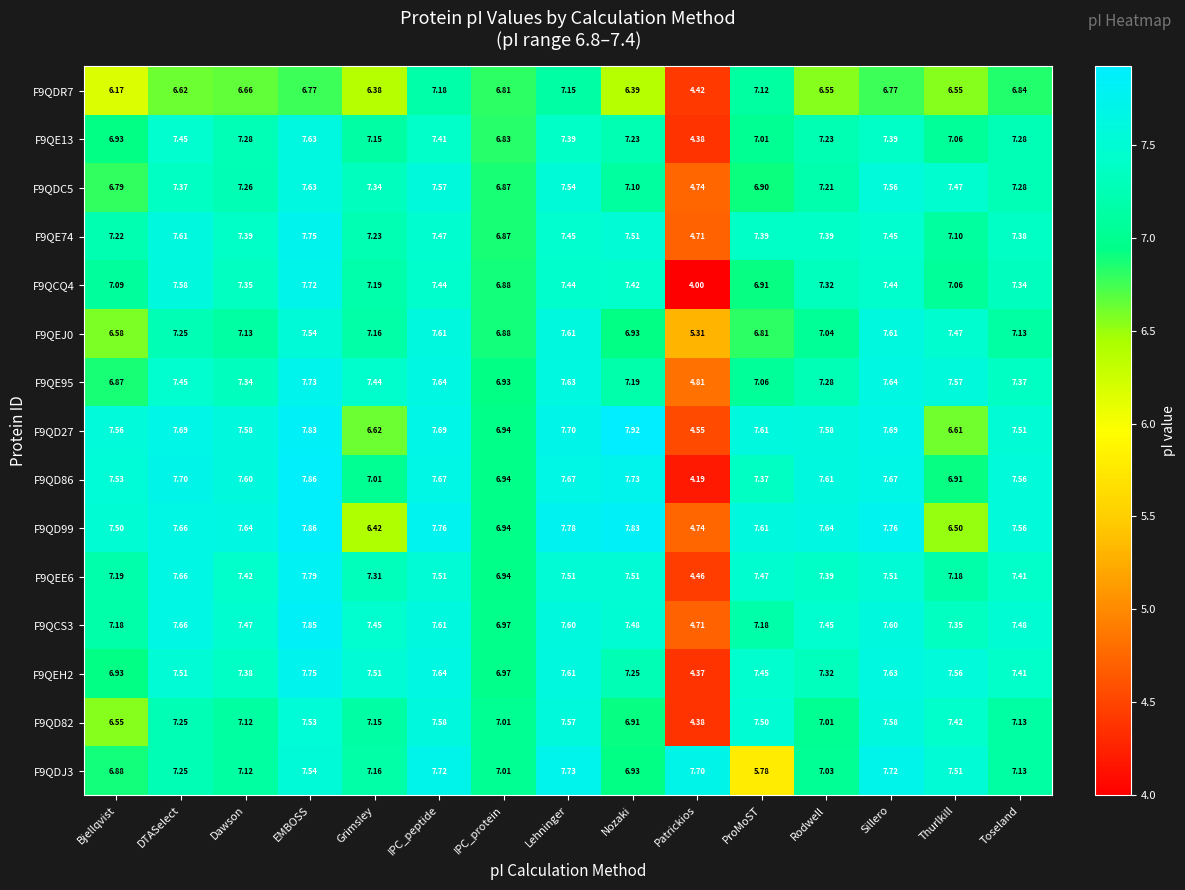

At which category is the sum across all series the highest?

EMBOSS